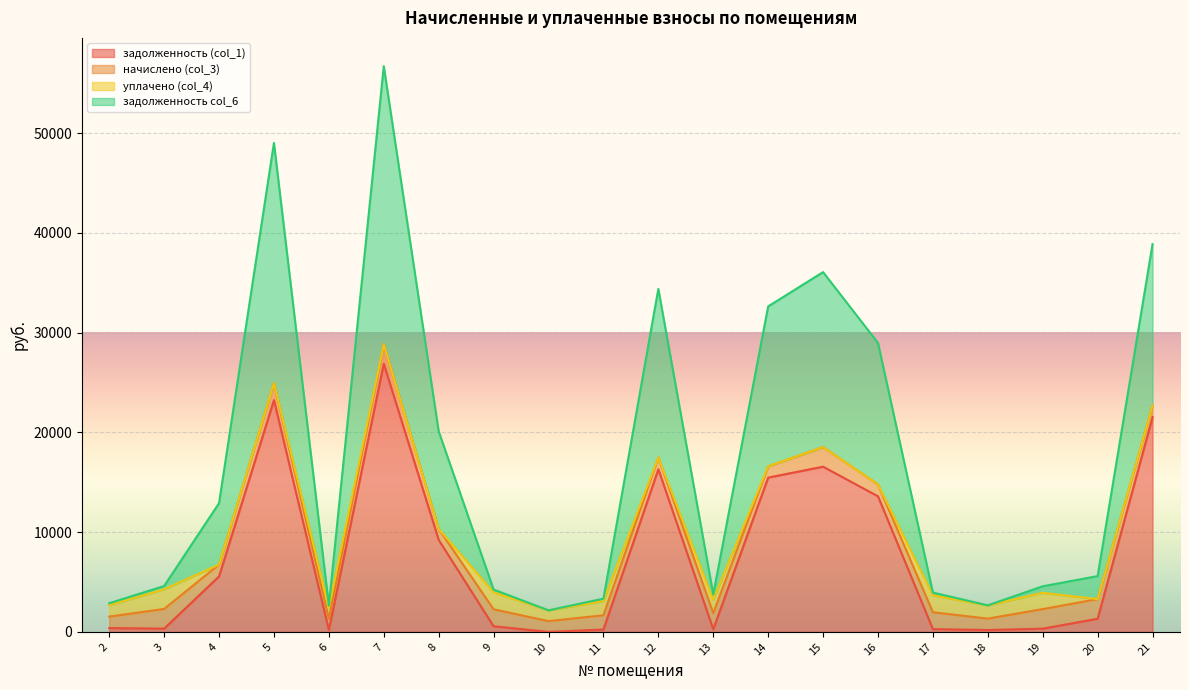

At which category is the sum across all series the highest?

7